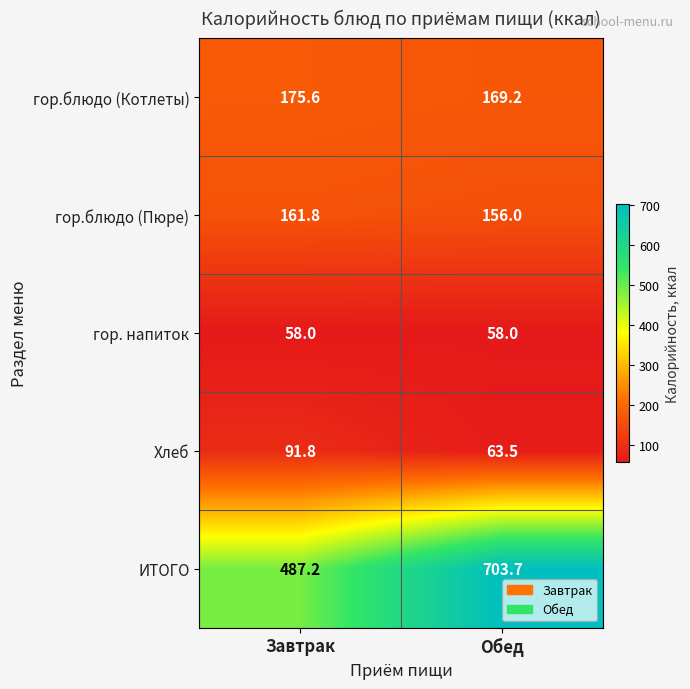

What is the total value across all series at Завтрак?

974.4